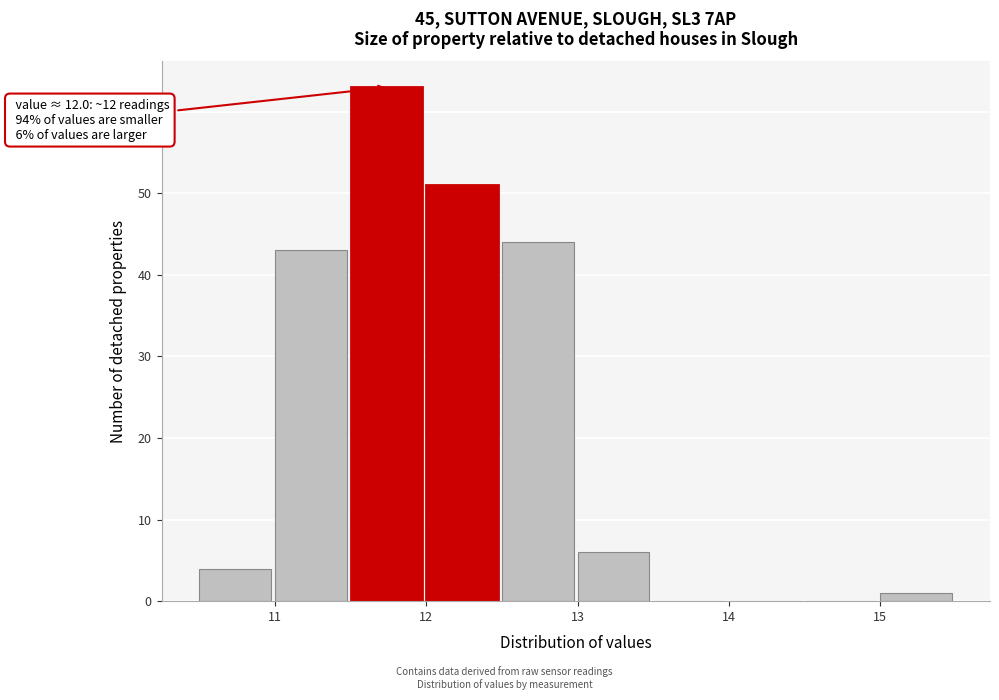

Which range on the x-axis has the tallest bar?

11.5 to 12.0